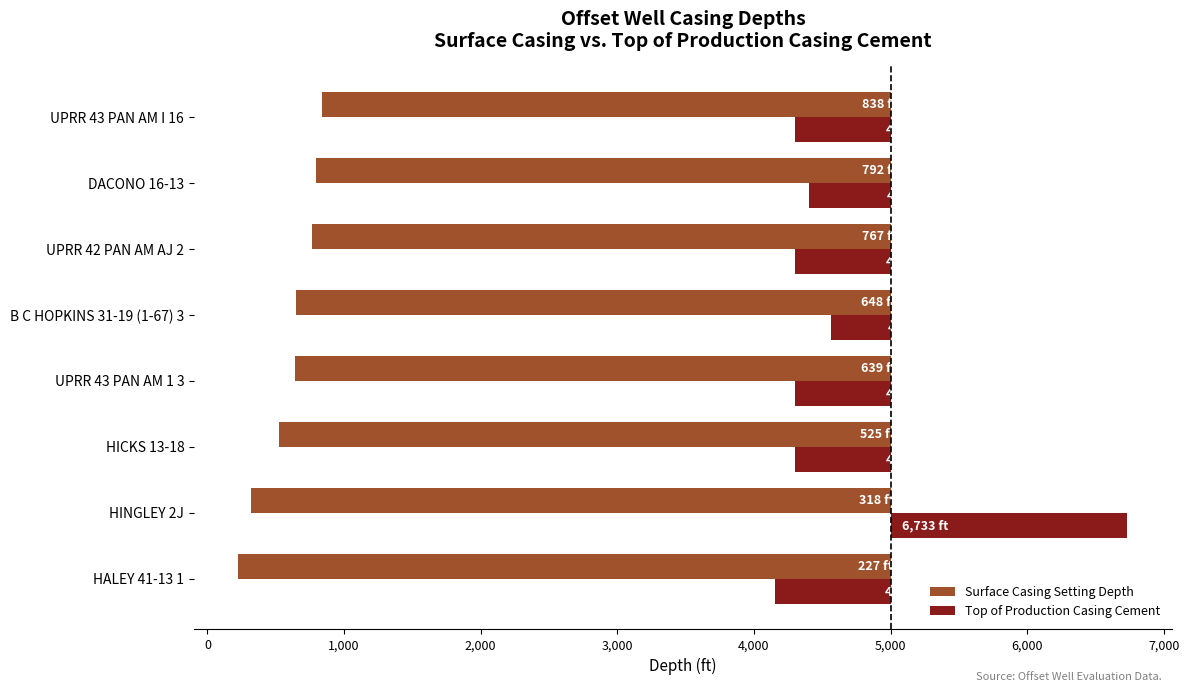

What are all the series names shown in the legend?

Surface Casing Setting Depth, Top of Production Casing Cement